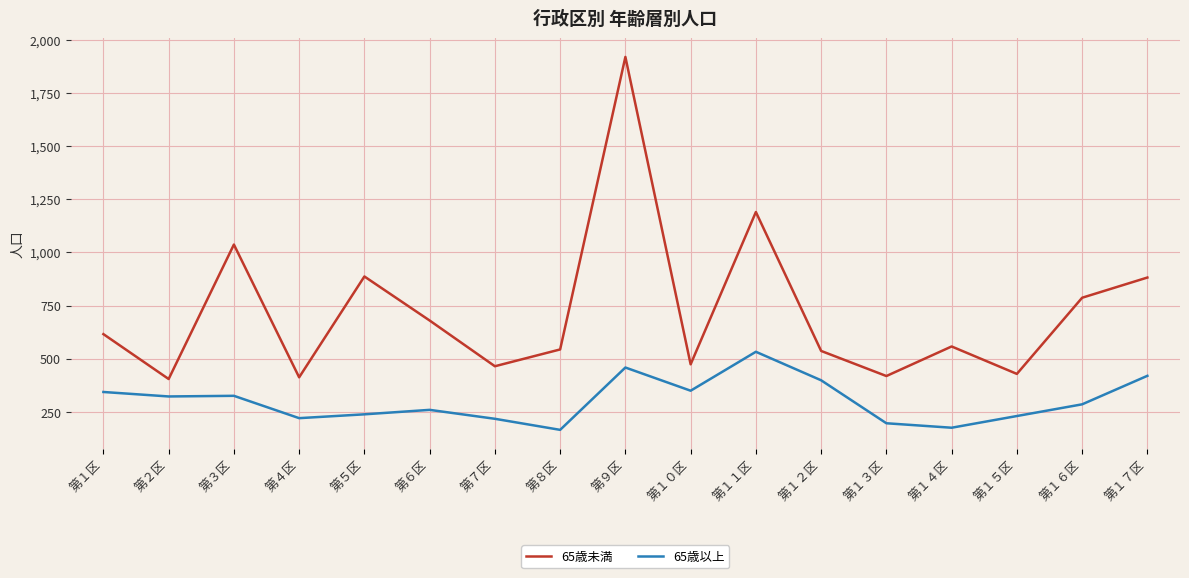

The value of 65歳未満 at 第５区 is 887. True or false?

True